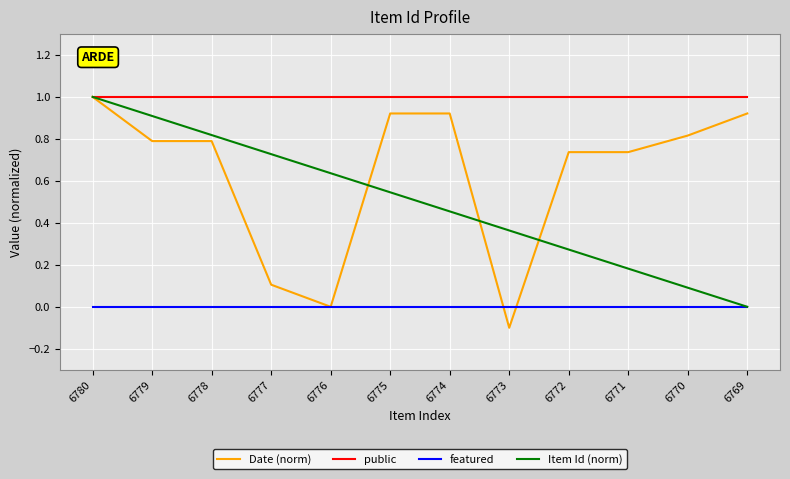

True or false: public and featured cross at least once.

False